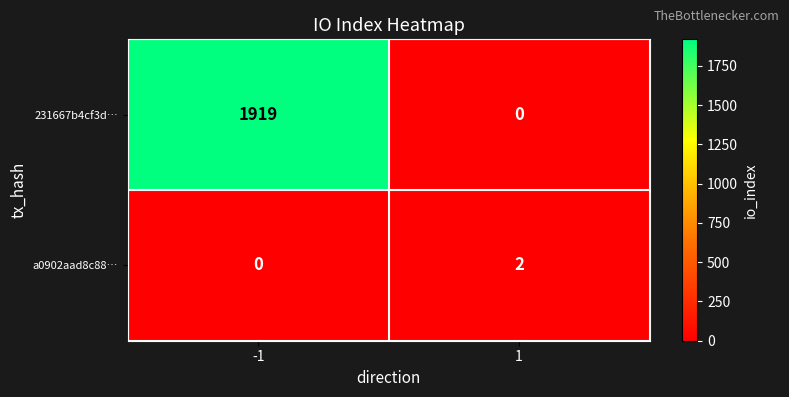

At how many categories does at least one series exceed 407?

1